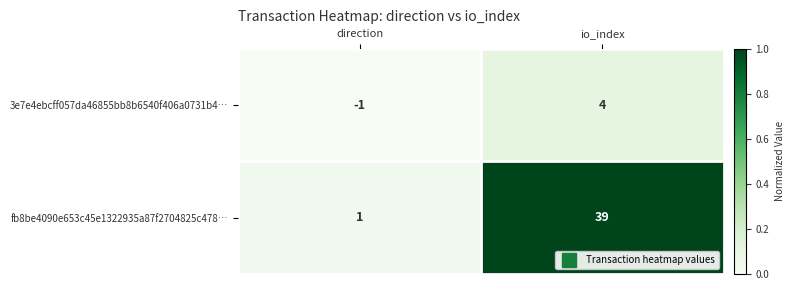

Reading left to right, transcribe all the data shown in this chart.

3e7e4ebcff057da46855bb8b6540f406a0731b4…: direction=-1	io_index=4
fb8be4090e653c45e1322935a87f2704825c478…: direction=1	io_index=39